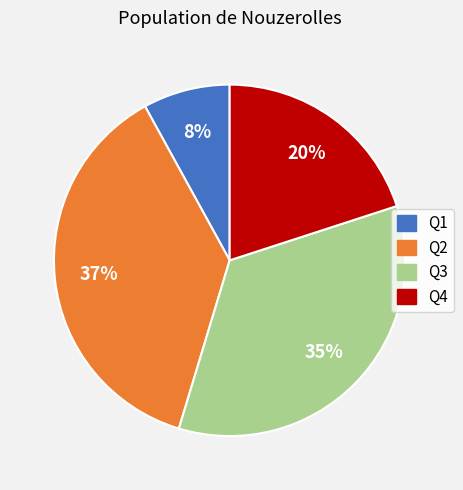

To the nearest percent, what is the average slice percentage?

25%